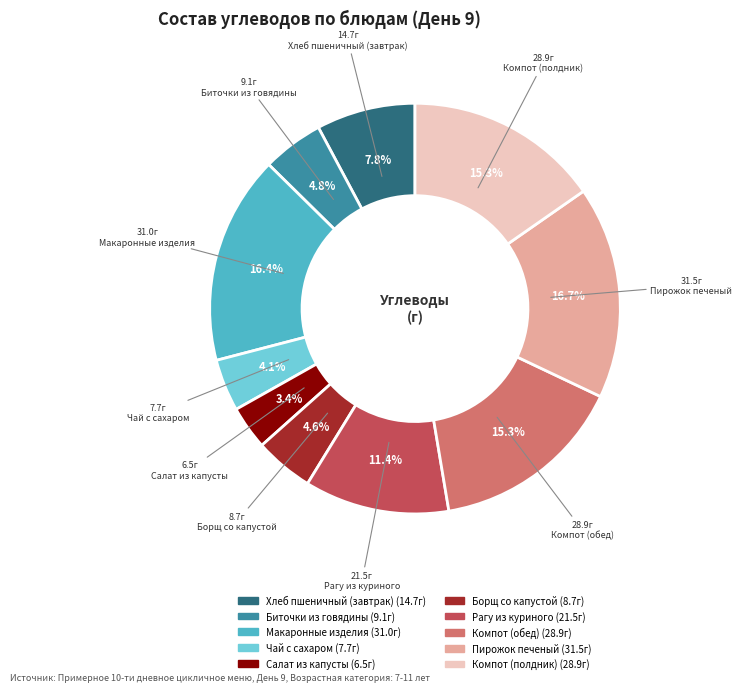

What percentage is NOT represented by Биточки из говядины?

95.2%